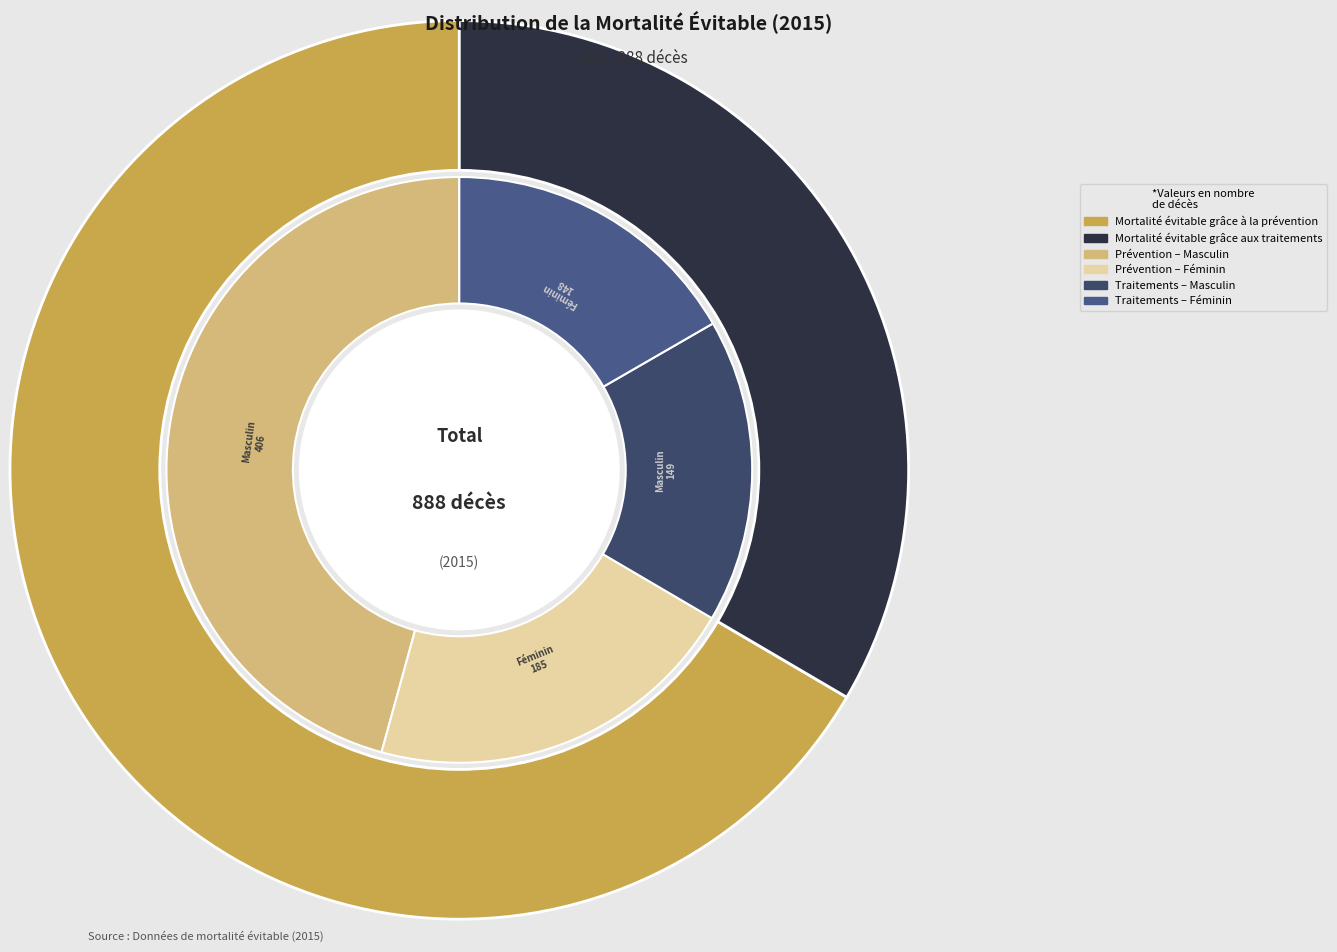

How many segments does this pie chart have?

2